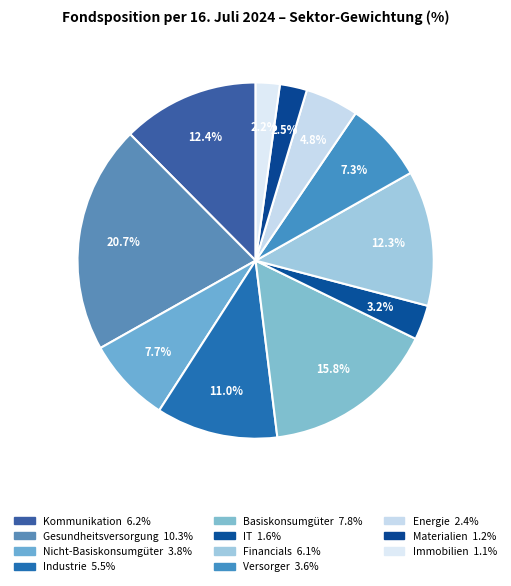

Which has a higher value, Financials or IT?

Financials